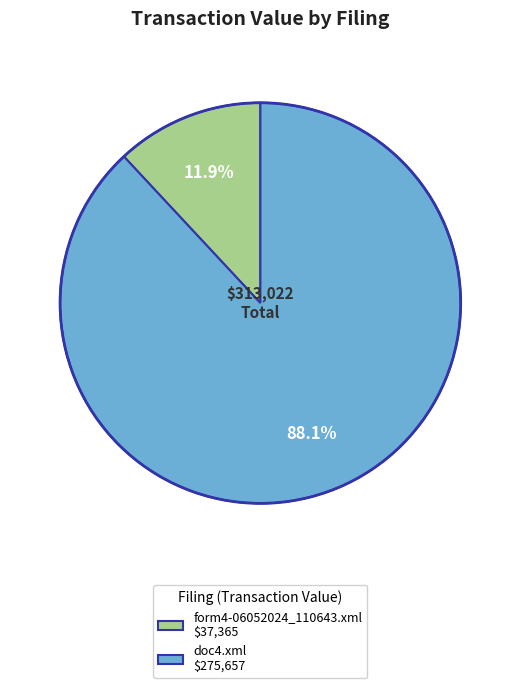

The form4-06052024_110643.xml slice represents 12% of the pie. True or false?

True